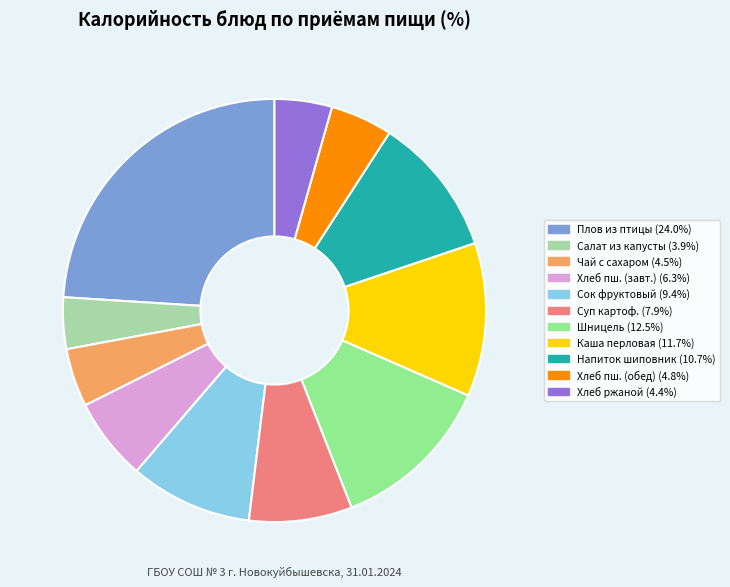

Is there a majority slice in this chart?

No